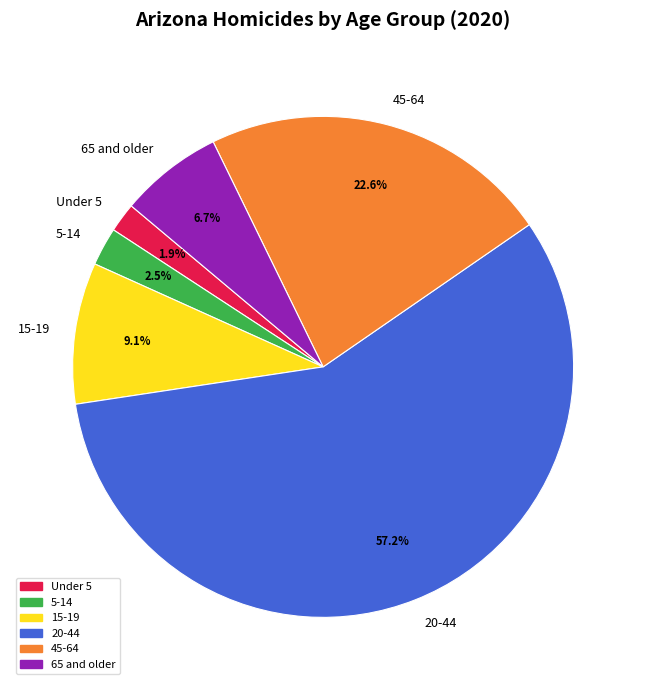

What is the majority slice?

20-44